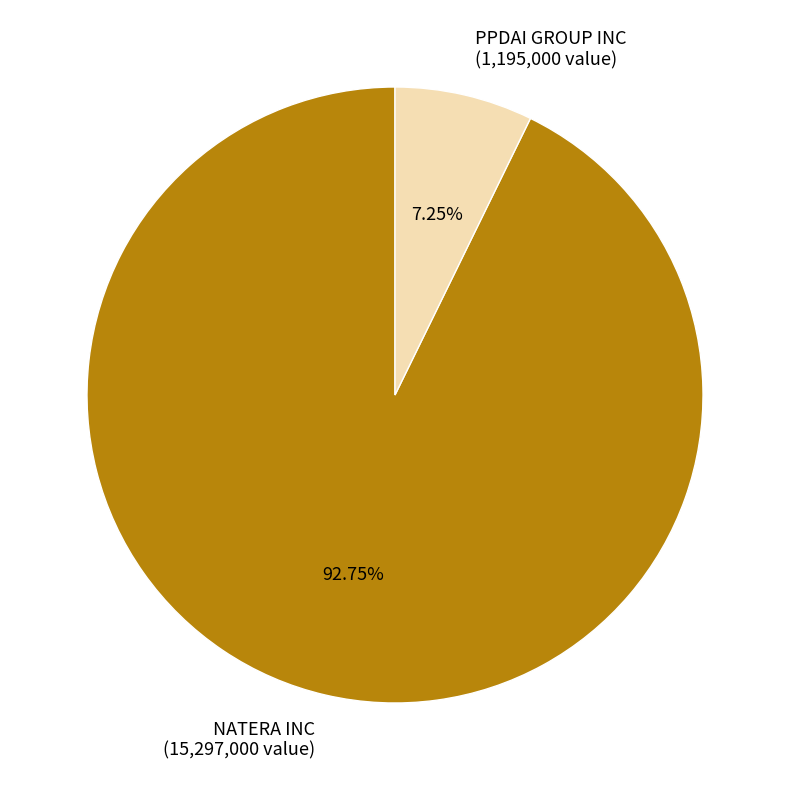

To the nearest percent, what portion does NATERA INC represent?

93%